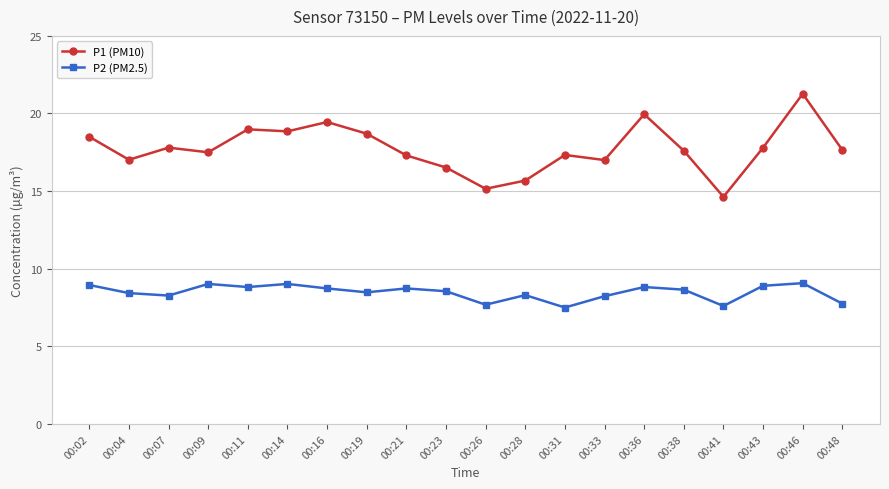

How many categories are shown in the chart?

20